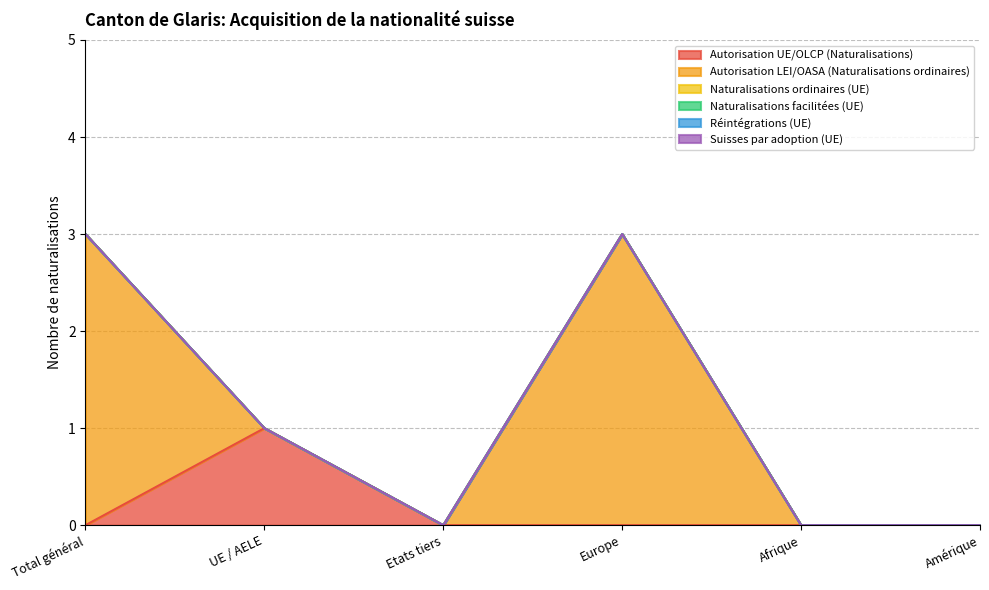

At Etats tiers, list the series in order from smallest to largest.

Autorisation UE/OLCP (Naturalisations), Autorisation LEI/OASA (Naturalisations ordinaires), Naturalisations ordinaires (UE), Naturalisations facilitées (UE), Réintégrations (UE), Suisses par adoption (UE)